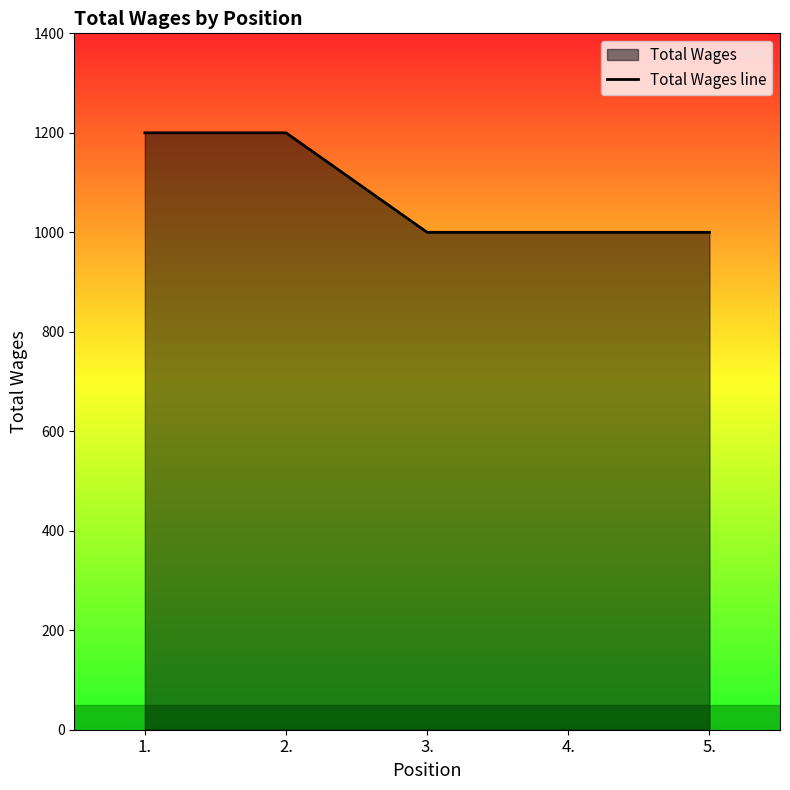

What position from the left is 2.?

2